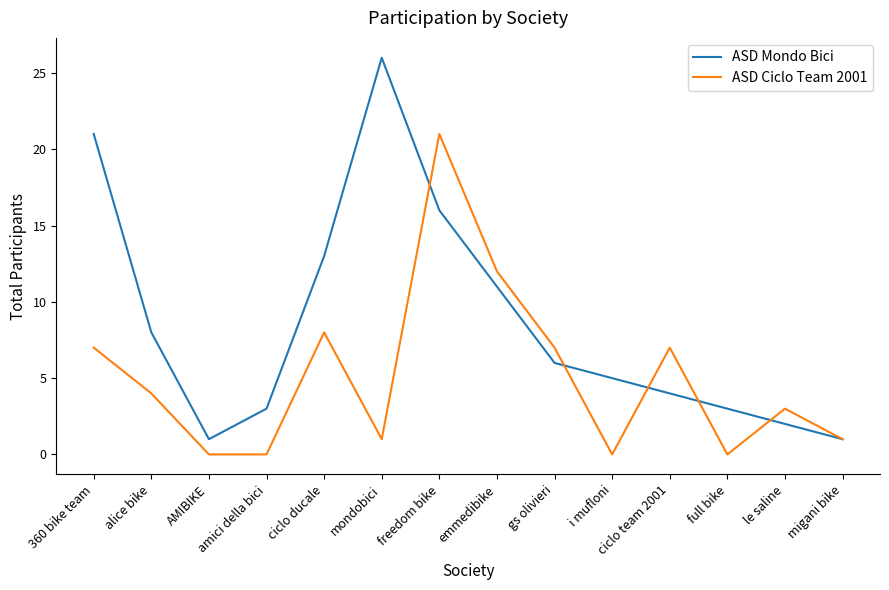

Reading left to right, extract all data points from this chart.

ASD Mondo Bici: 21	8	1	3	13	26	16	11	6	5	4	3	2	1
ASD Ciclo Team 2001: 7	4	0	0	8	1	21	12	7	0	7	0	3	1